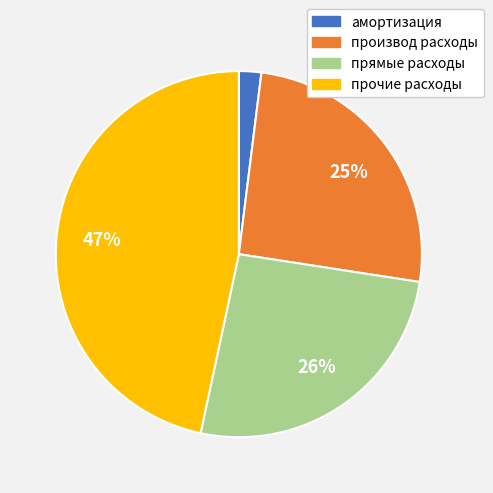

Count the number of slices in the pie.

4